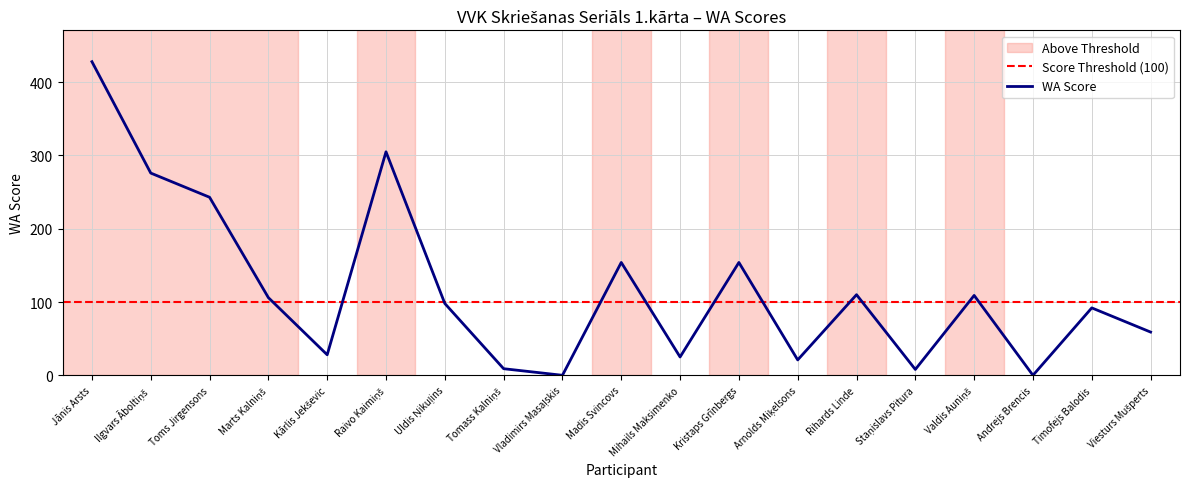

How many points are higher than both their immediate neighbors (excluding endpoints)?

6